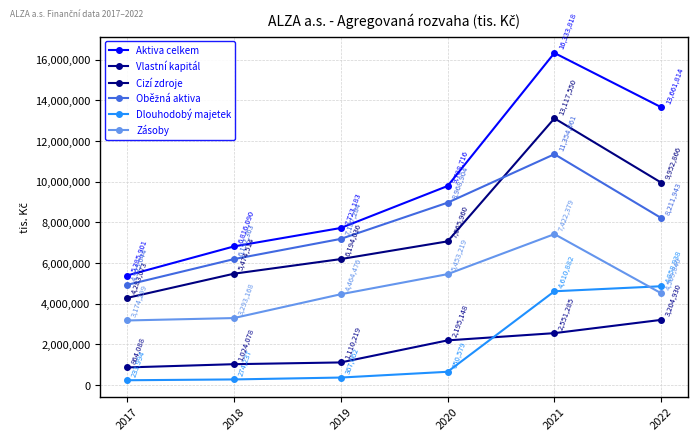

The Oběžná aktiva series shows 4925644 at 2017. True or false?

True